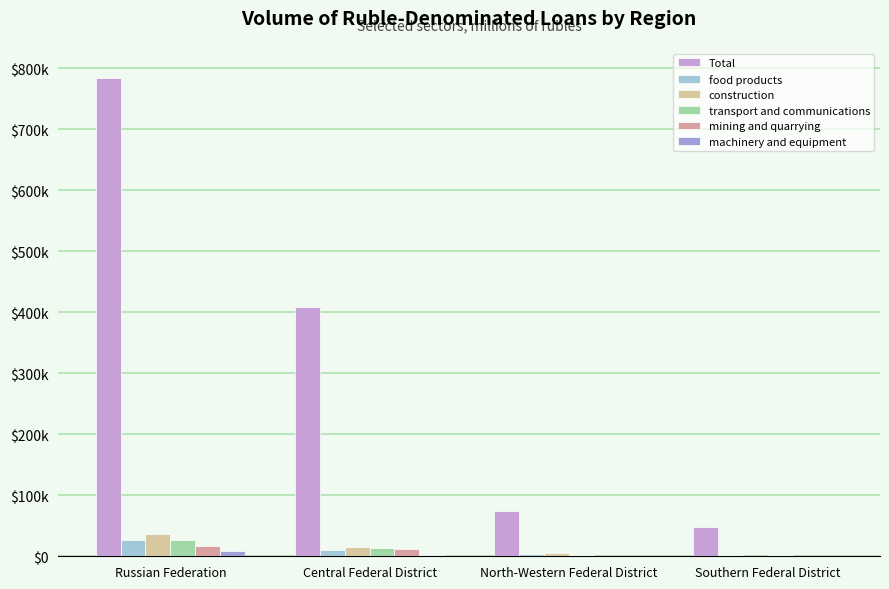

Which series has the largest range (max minus min)?

Total